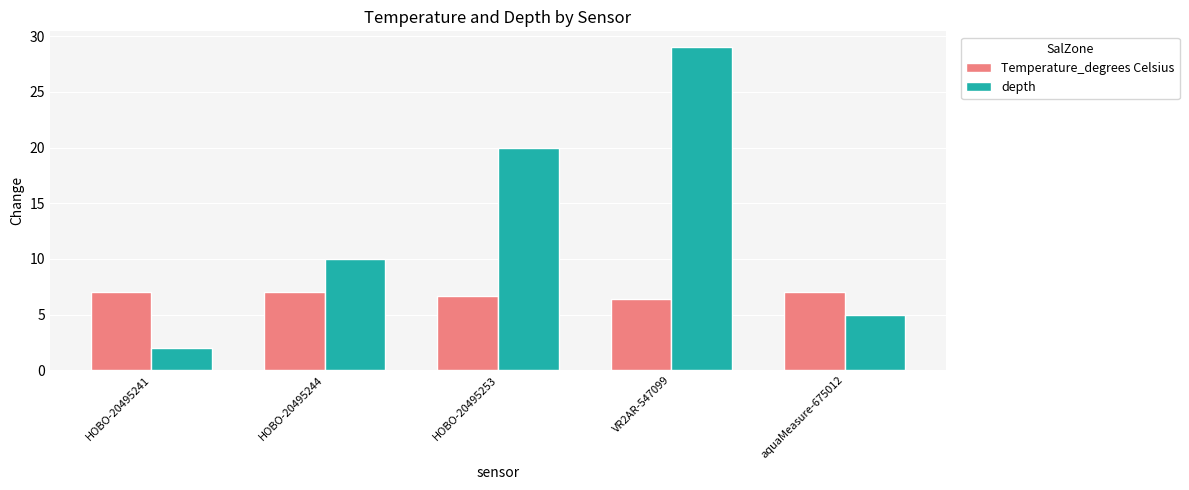

What is the smallest value displayed?

2.0